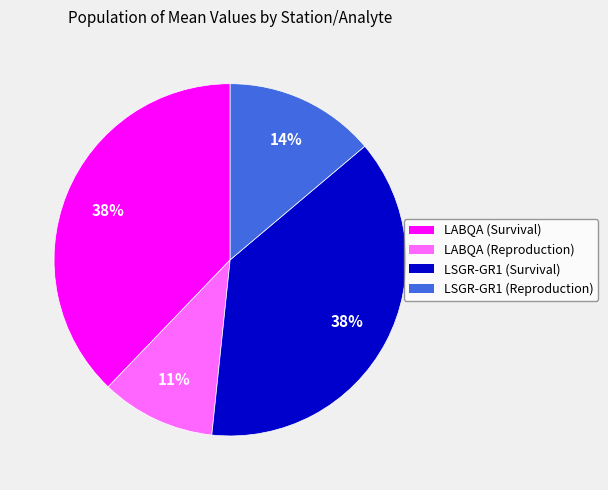

To the nearest percent, what is the difference between the LABQA (Survival) and LSGR-GR1 (Reproduction) slice percentages?

24%